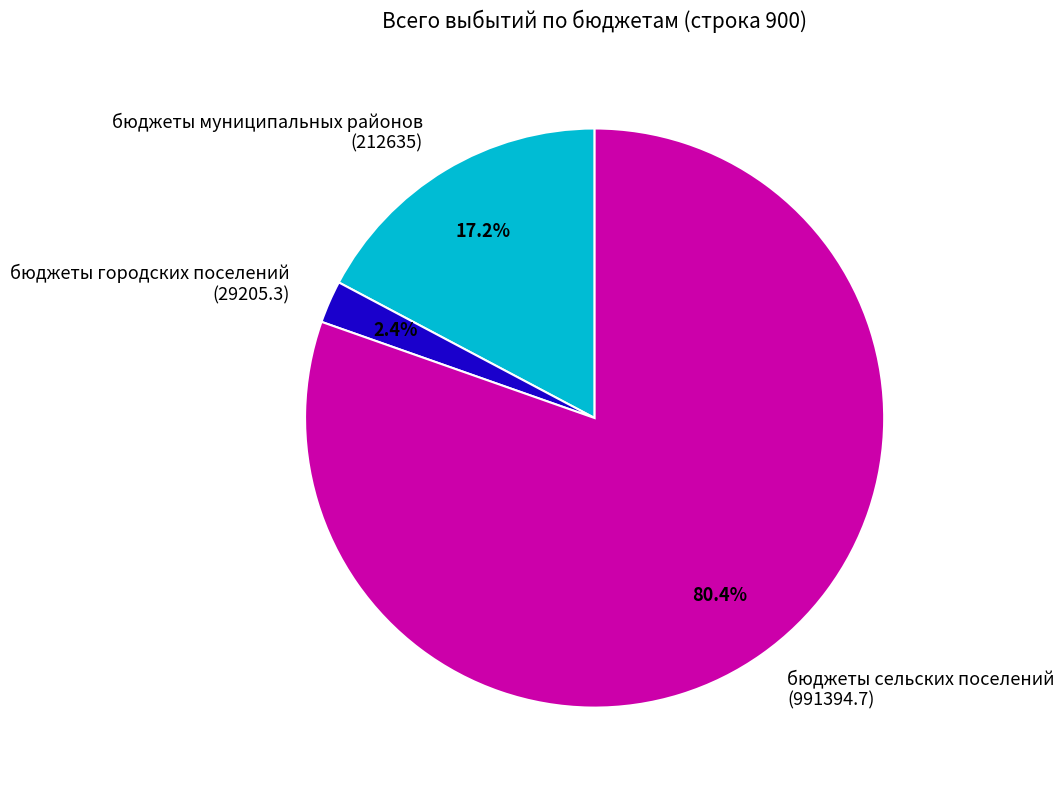

Rank the categories by value from lowest to highest.

бюджеты городских поселений (29205.3), бюджеты муниципальных районов (212635), бюджеты сельских поселений (991394.7)